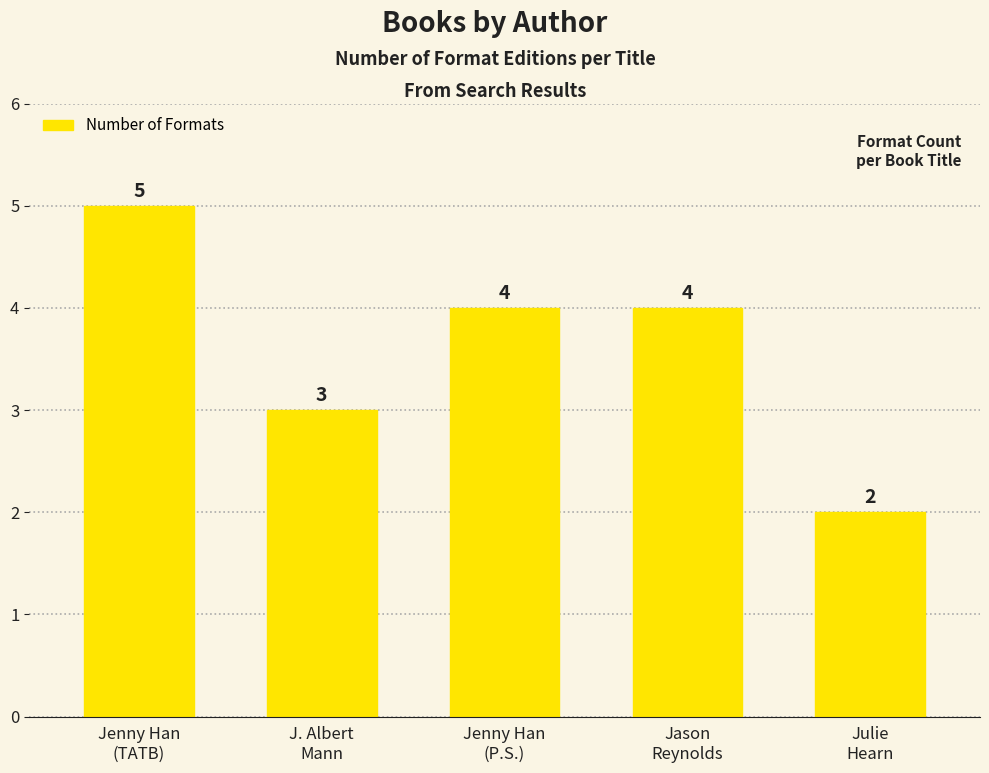

Reading right to left, what are all the values shown in this chart?

Julie
Hearn=2	Jason
Reynolds=4	Jenny Han
(P.S.)=4	J. Albert
Mann=3	Jenny Han
(TATB)=5